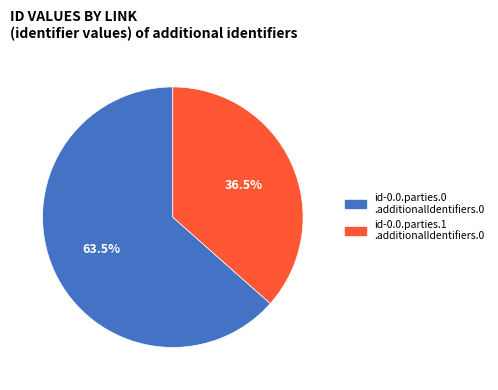

How many slices are in this pie chart?

2